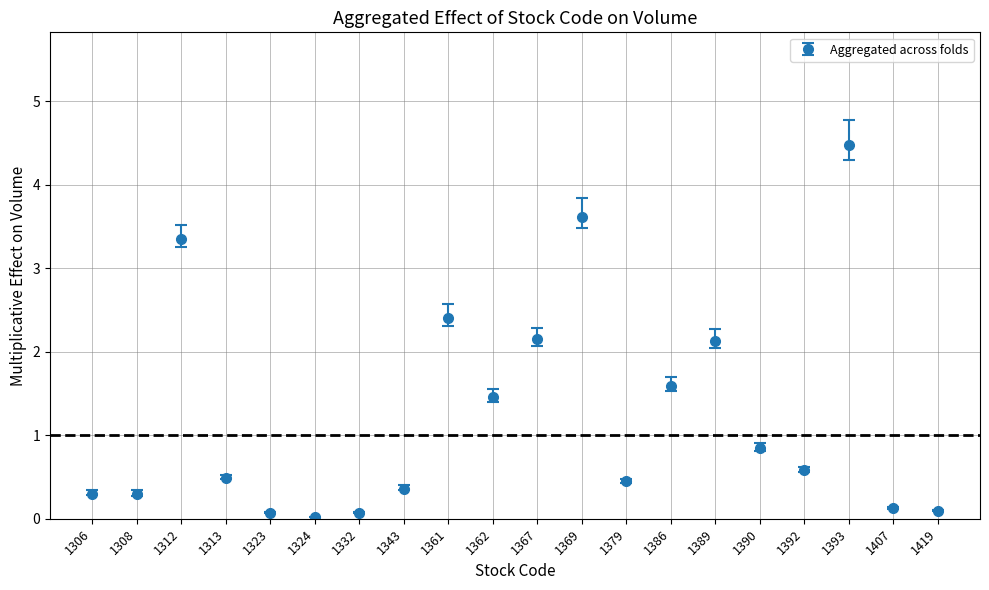

What is the ratio of the value at 1389 to the value at 1361?

0.9